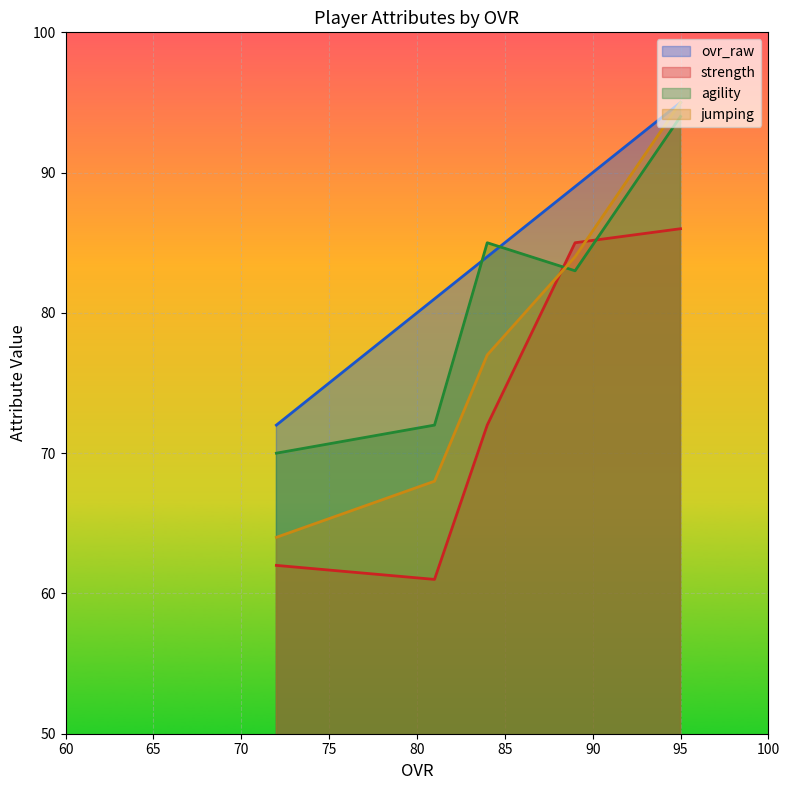

True or false: strength has more than 1 interior local peaks.

False